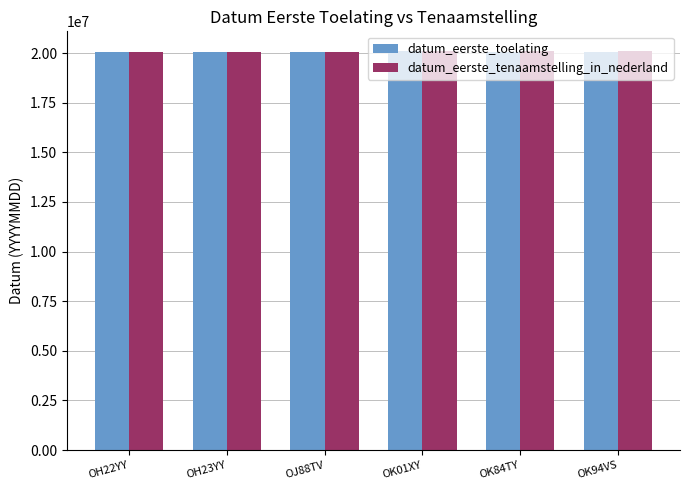

What is the total value across all series at OK94VS?

40151509